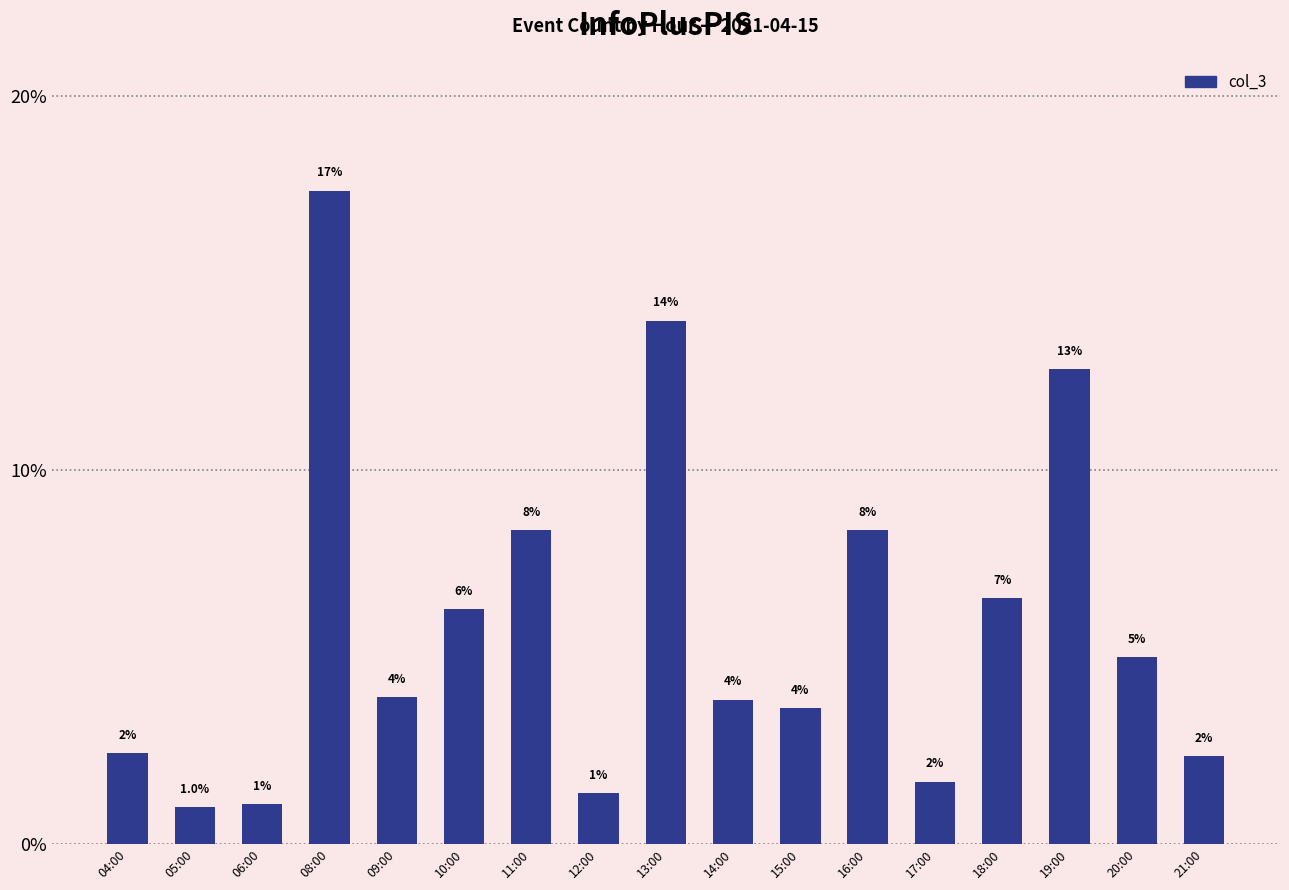

Where does the data first go above 3?

08:00